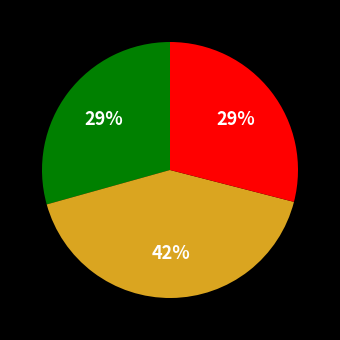

How many slices are in this pie chart?

3